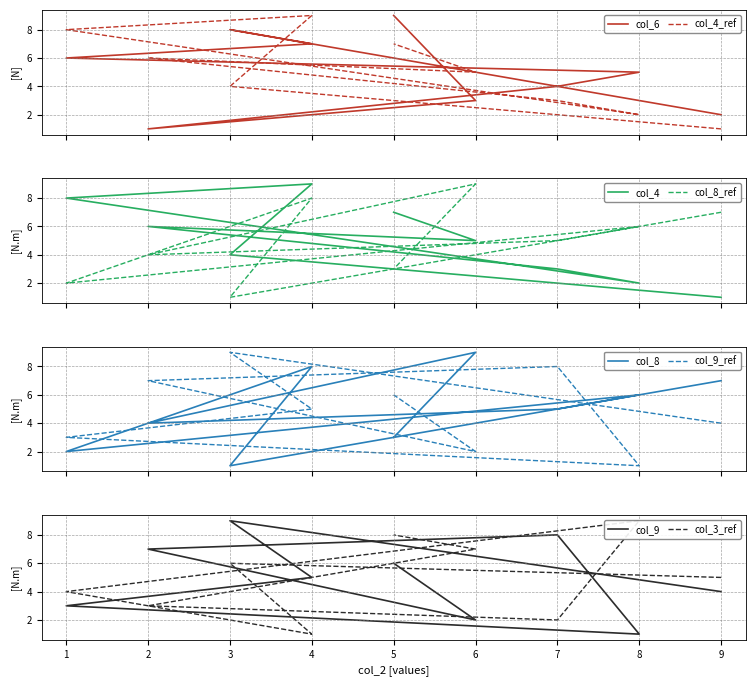

What is the value of the col_6 point at the 4th from the left?

6